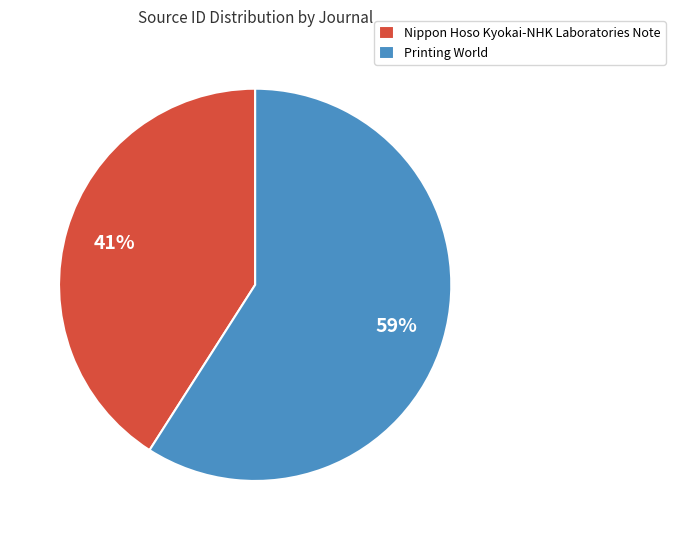

Combined, do Nippon Hoso Kyokai-NHK Laboratories Note and Printing World account for over 50%?

Yes